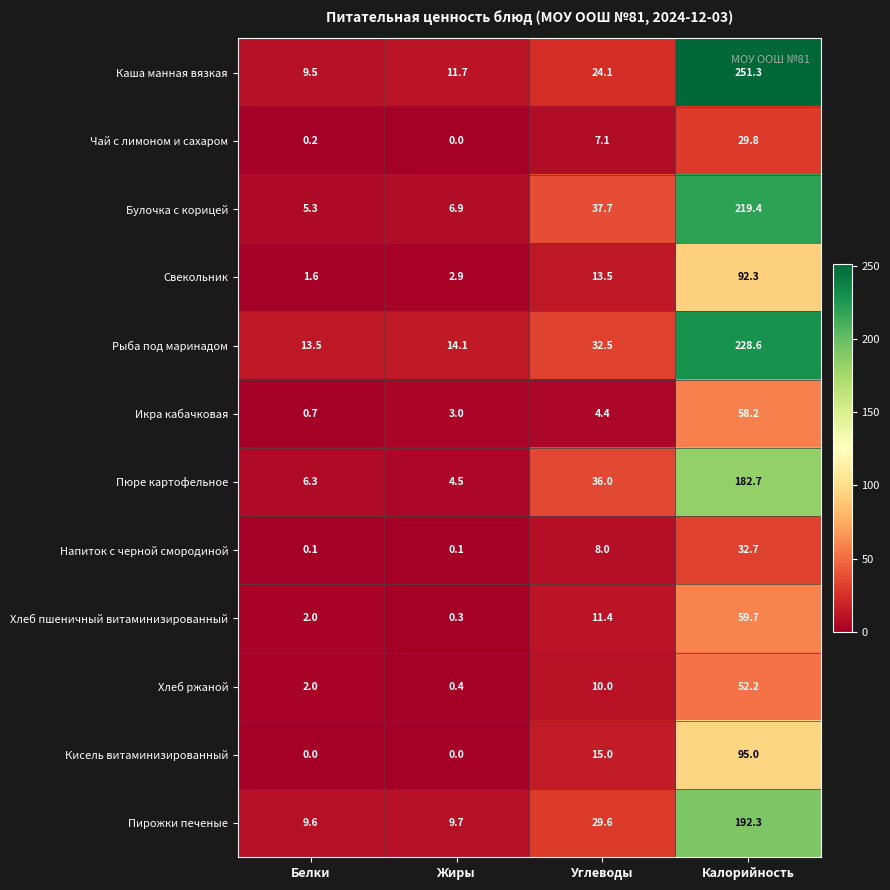

What is the sum of all Чай с лимоном и сахаром values?

37.1